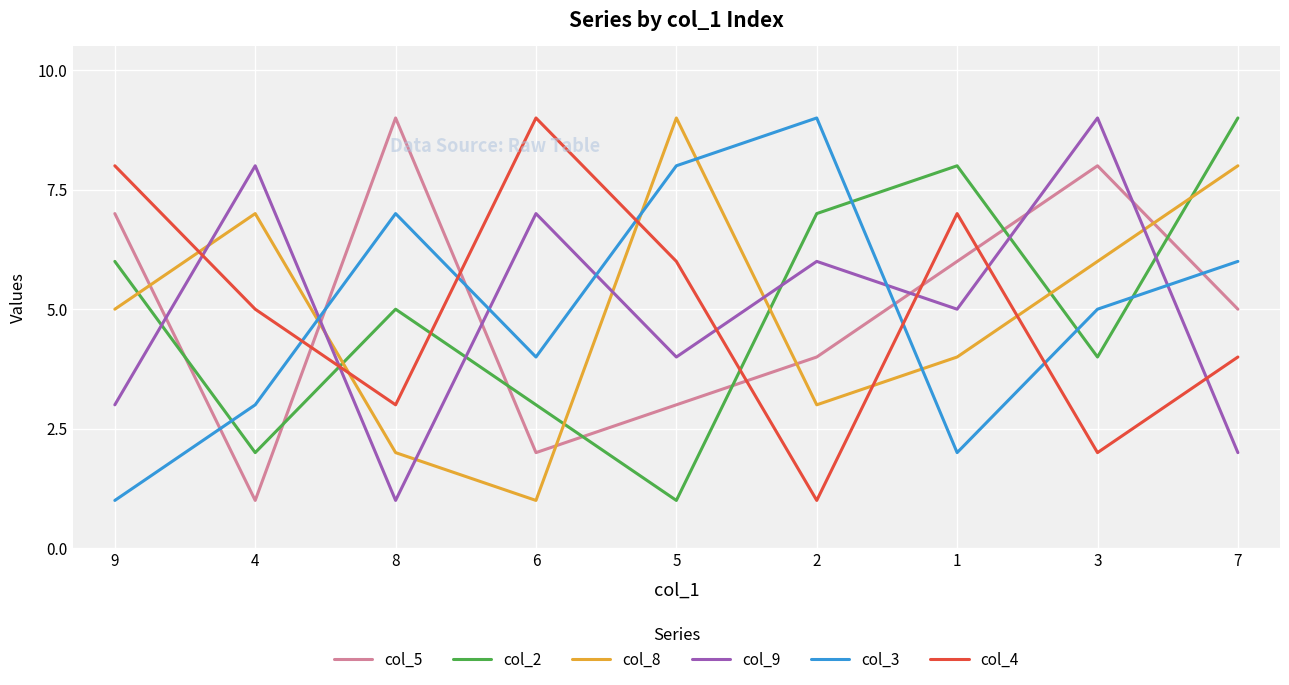

Reading left to right, transcribe all the data shown in this chart.

col_5: 7	1	9	2	3	4	6	8	5
col_2: 6	2	5	3	1	7	8	4	9
col_8: 5	7	2	1	9	3	4	6	8
col_9: 3	8	1	7	4	6	5	9	2
col_3: 1	3	7	4	8	9	2	5	6
col_4: 8	5	3	9	6	1	7	2	4